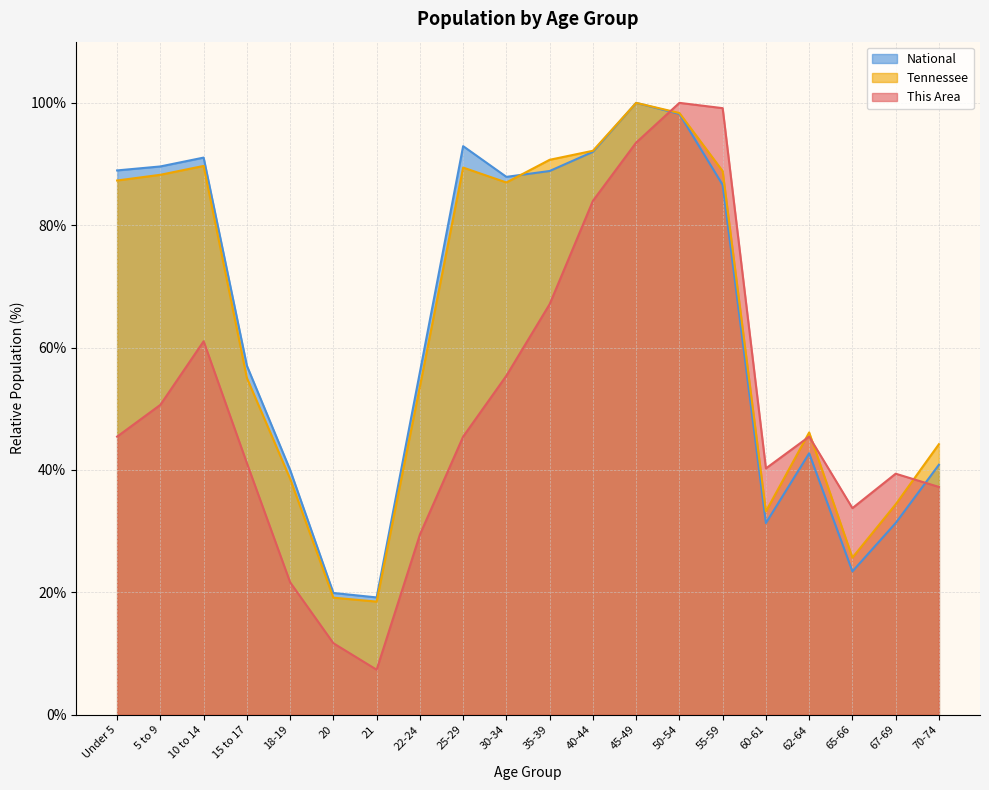

How many times do This Area and National cross each other?

2